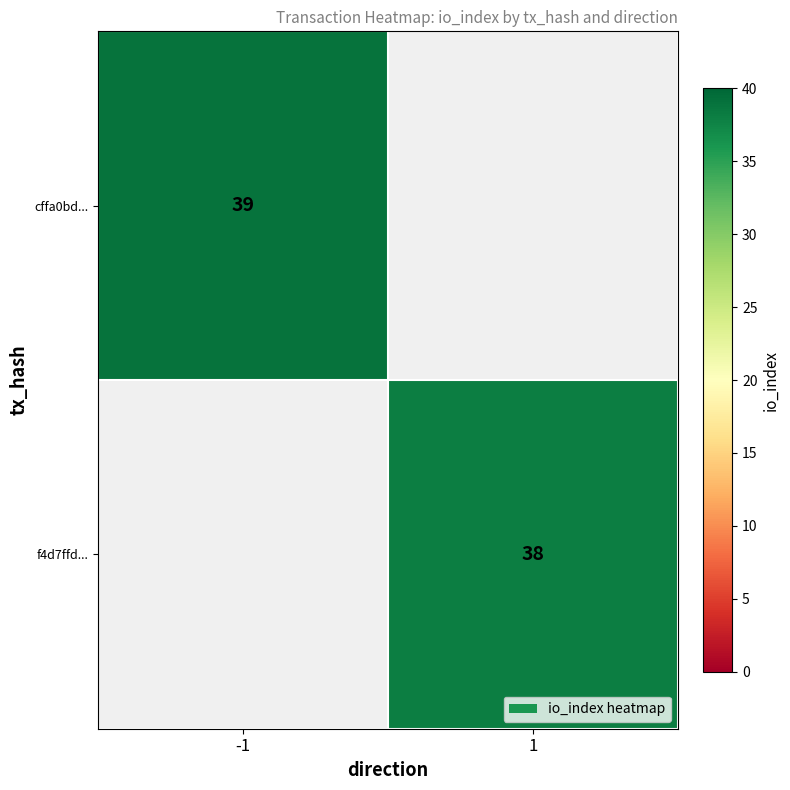

What is the smallest value displayed?

38.0